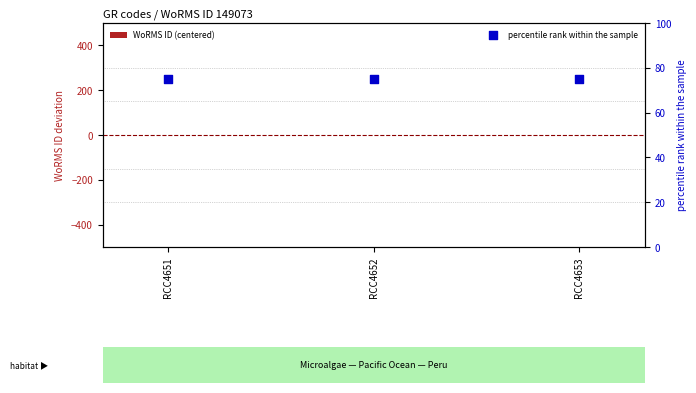

Which series reaches the minimum Y coordinate?

WoRMS ID (centered)